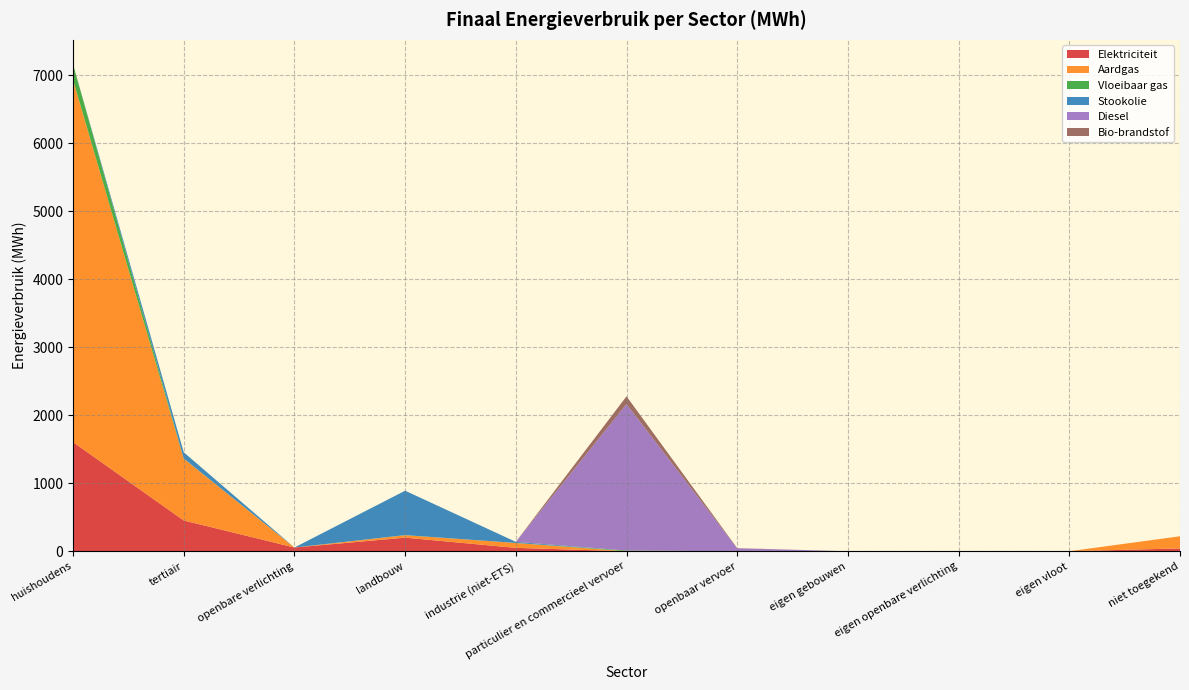

Reading left to right, extract all data points from this chart.

Elektriciteit: huishoudens=1605.9	tertiair=452.8	openbare verlichting=54.9	landbouw=200.1	industrie (niet-ETS)=49.8	particulier en commercieel vervoer=0.1	openbaar vervoer=0.0	eigen gebouwen=0.0	eigen openbare verlichting=0.0	eigen vloot=0.0	niet toegekend=41.8
Aardgas: huishoudens=5328.1	tertiair=908.9	openbare verlichting=0.0	landbouw=35.7	industrie (niet-ETS)=71.8	particulier en commercieel vervoer=0.2	openbaar vervoer=0.0	eigen gebouwen=0.0	eigen openbare verlichting=0.0	eigen vloot=0.0	niet toegekend=178.8
Vloeibaar gas: huishoudens=230.7	tertiair=3.7	openbare verlichting=0.0	landbouw=1.9	industrie (niet-ETS)=0.4	particulier en commercieel vervoer=10.1	openbaar vervoer=0.0	eigen gebouwen=0.0	eigen openbare verlichting=0.0	eigen vloot=0.0	niet toegekend=0.0
Stookolie: huishoudens=0.0	tertiair=90.8	openbare verlichting=0.0	landbouw=652.9	industrie (niet-ETS)=16.2	particulier en commercieel vervoer=0.0	openbaar vervoer=0.0	eigen gebouwen=0.0	eigen openbare verlichting=0.0	eigen vloot=0.0	niet toegekend=0.0
Diesel: huishoudens=0.0	tertiair=0.0	openbare verlichting=0.0	landbouw=0.0	industrie (niet-ETS)=0.0	particulier en commercieel vervoer=2154.2	openbaar vervoer=44.0	eigen gebouwen=0.0	eigen openbare verlichting=0.0	eigen vloot=0.0	niet toegekend=0.0
Bio-brandstof: huishoudens=0.0	tertiair=0.0	openbare verlichting=0.0	landbouw=0.0	industrie (niet-ETS)=0.0	particulier en commercieel vervoer=114.4	openbaar vervoer=1.9	eigen gebouwen=0.0	eigen openbare verlichting=0.0	eigen vloot=0.0	niet toegekend=0.0